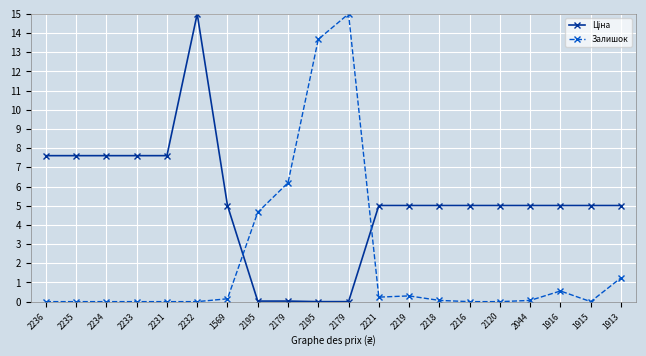

What is the label of the 4th point from the left?

2233